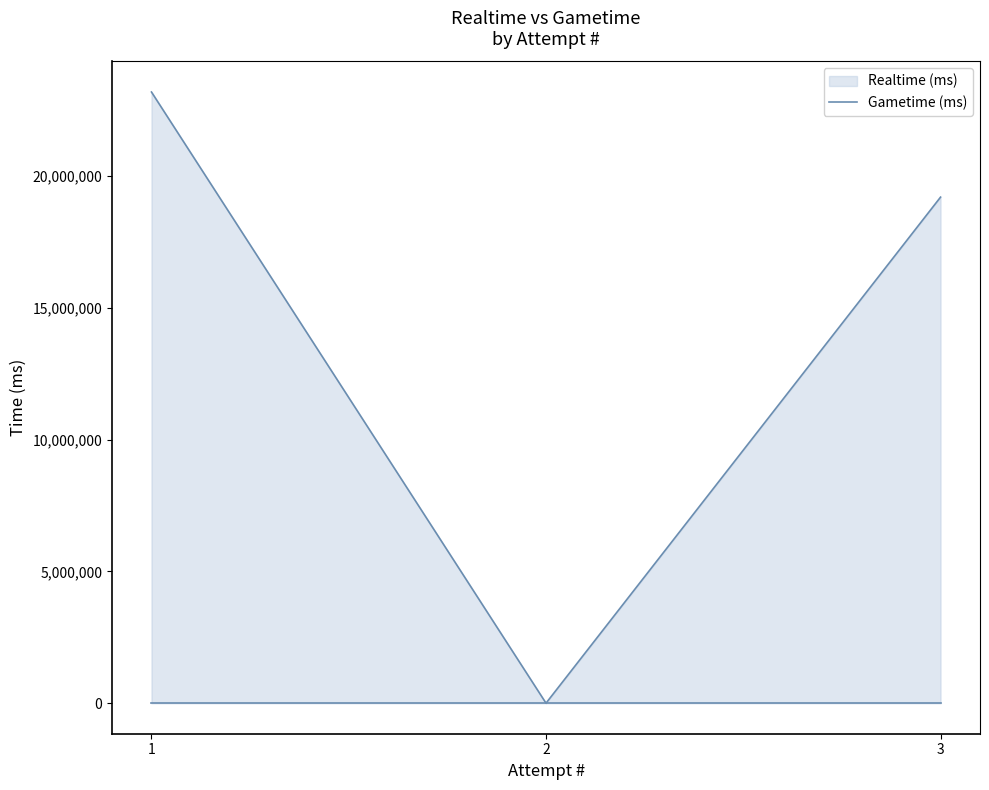

Which category has the lowest value across all series?

2